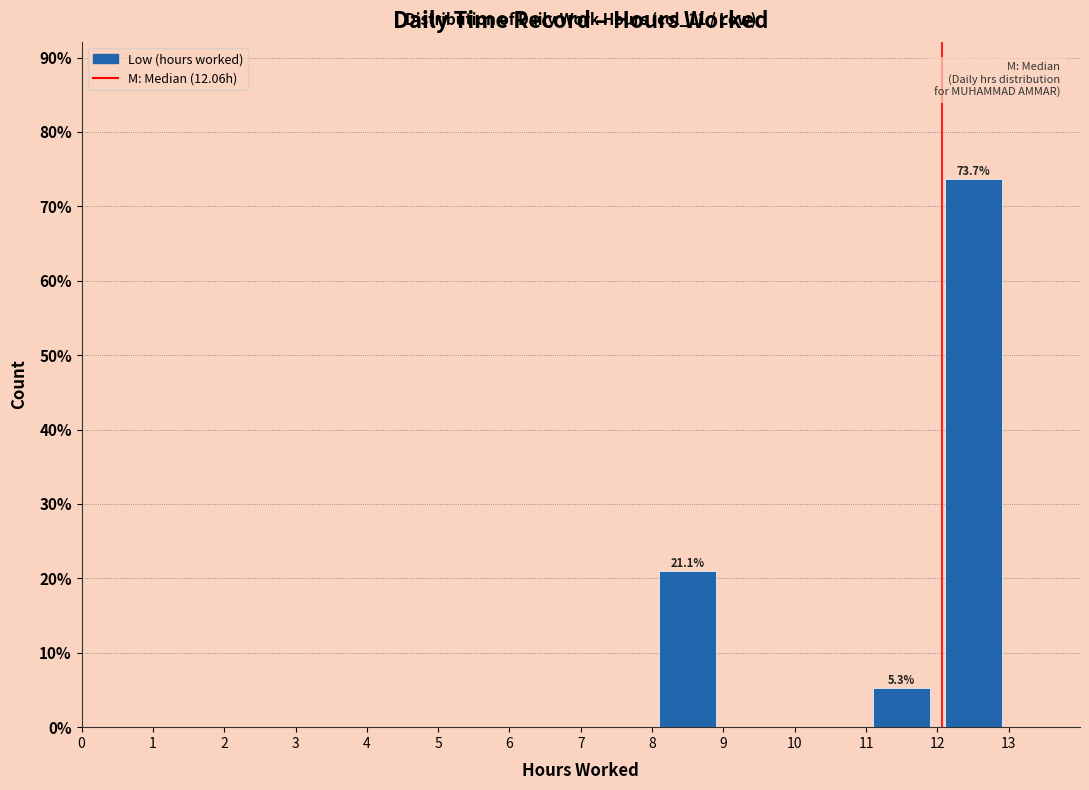

Over which range of the x-axis is the bar tallest?

12 to 13